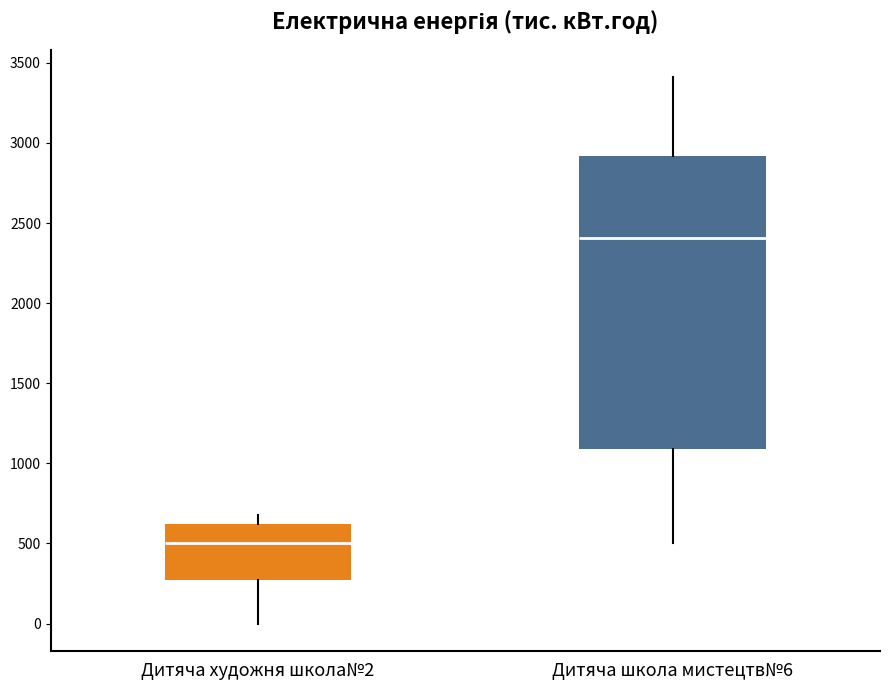

Reading left to right, read every box against the y-axis: the position of its median line, the range the box covers, and the ends of its whiskers. The values are not printed on the chart, so give them approximately, as read against the axis.

Дитяча художня школа№2: median 500, box 300 to 600, whiskers 0 to 700
Дитяча школа мистецтв№6: median 2400, box 1100 to 2900, whiskers 500 to 3400